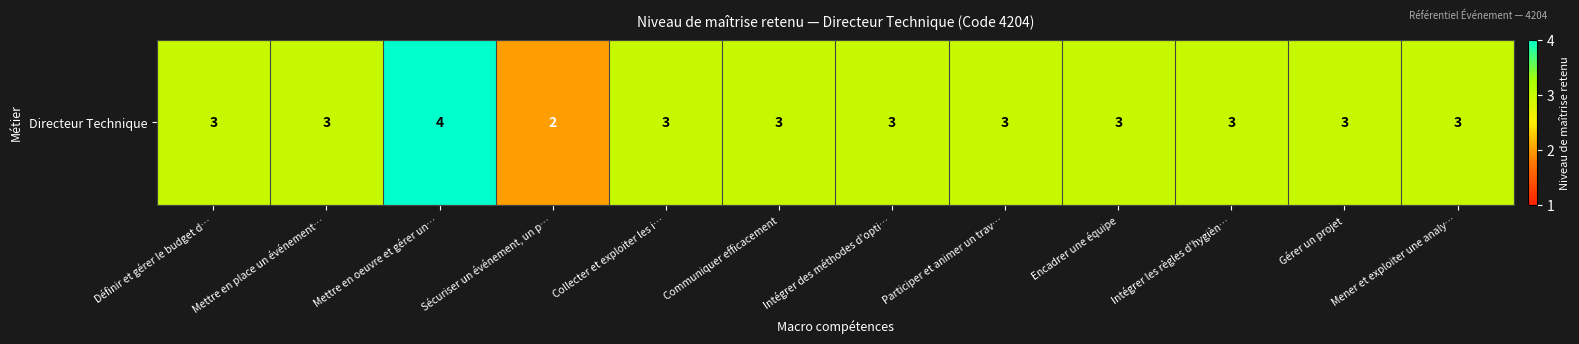

Reading right to left, list all the values displayed in this chart.

3	3	3	3	3	3	3	3	2	4	3	3